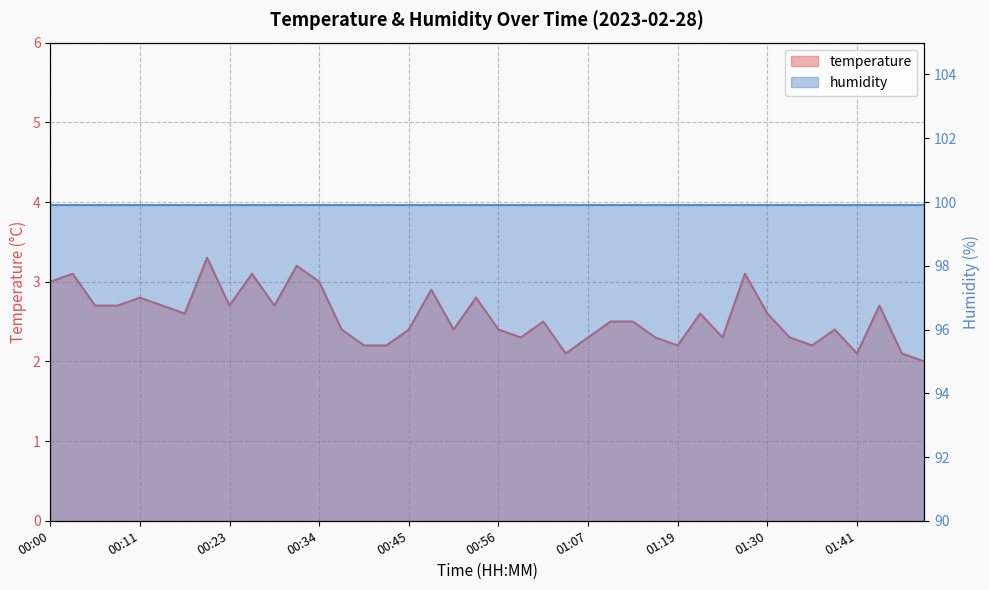

What is the difference between the values at 01:35 and 00:06?

0.5